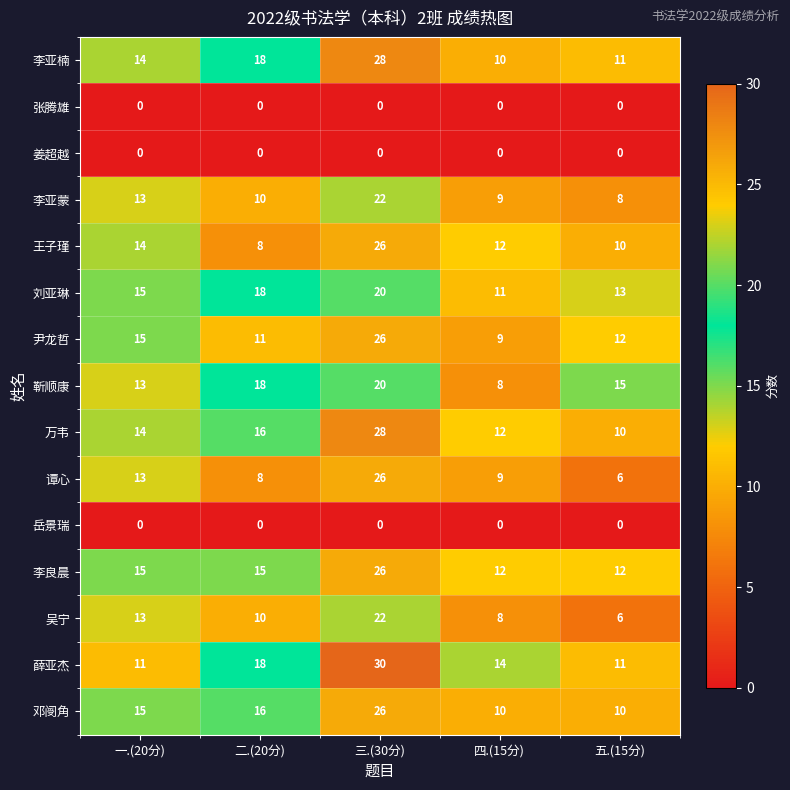

What is the difference between the second highest and second lowest values in the 尹龙哲 series?

4